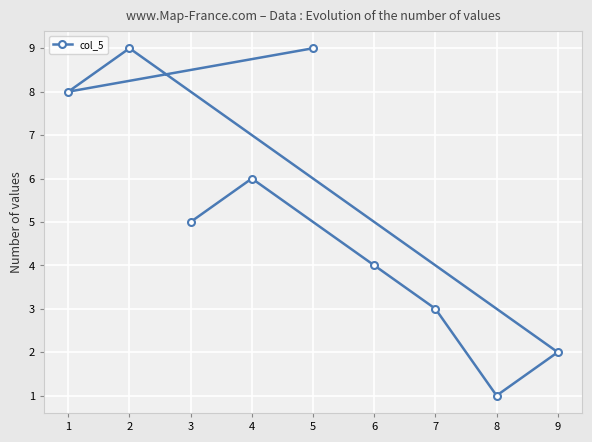

The chart shows a value of 4 at 7. True or false?

False